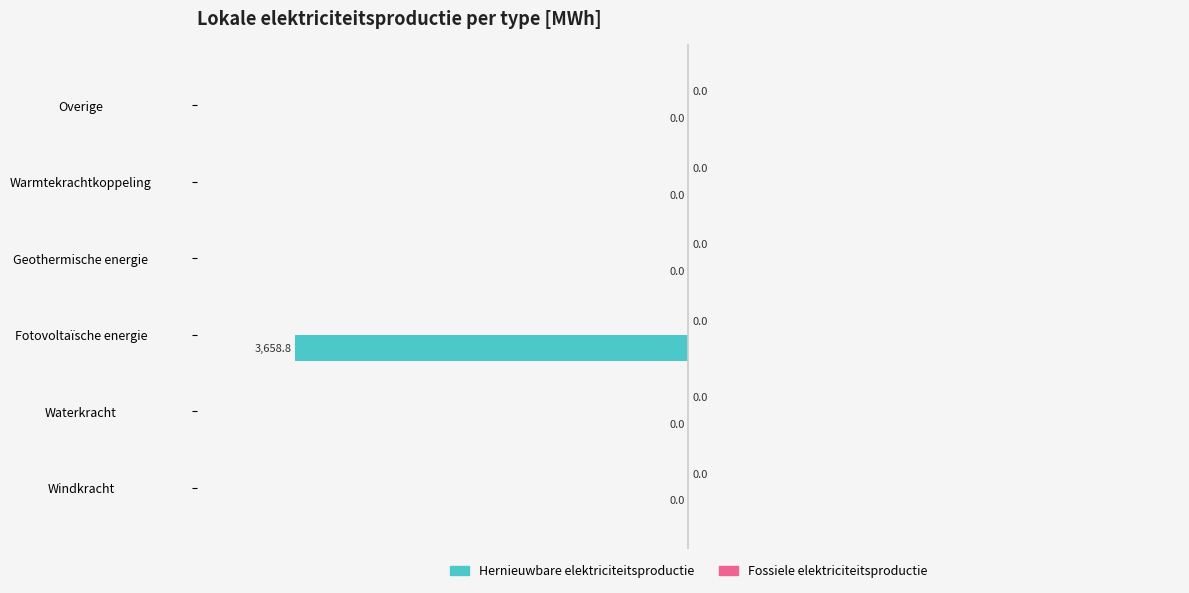

The value at Fotovoltaïsche energie is -3658.8. True or false?

True